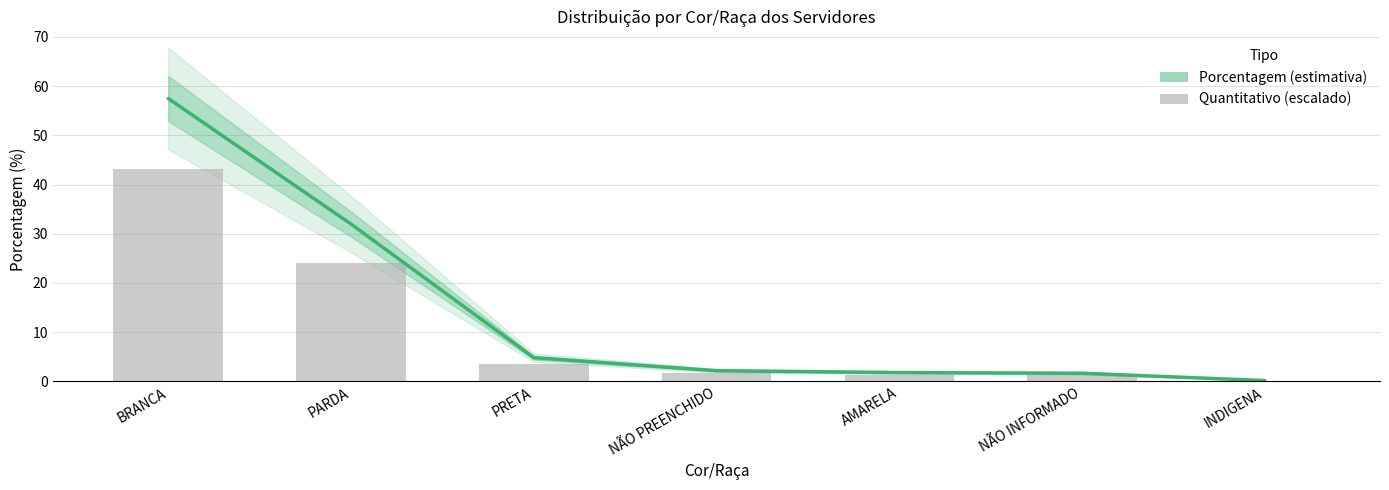

What is the highest value of the Porcentagem series?

57.5